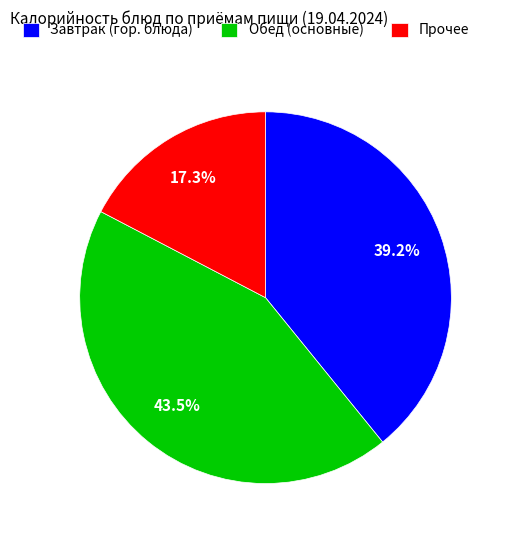

What is the ratio of the value at Прочее to the value at Обед (основные)?

0.4